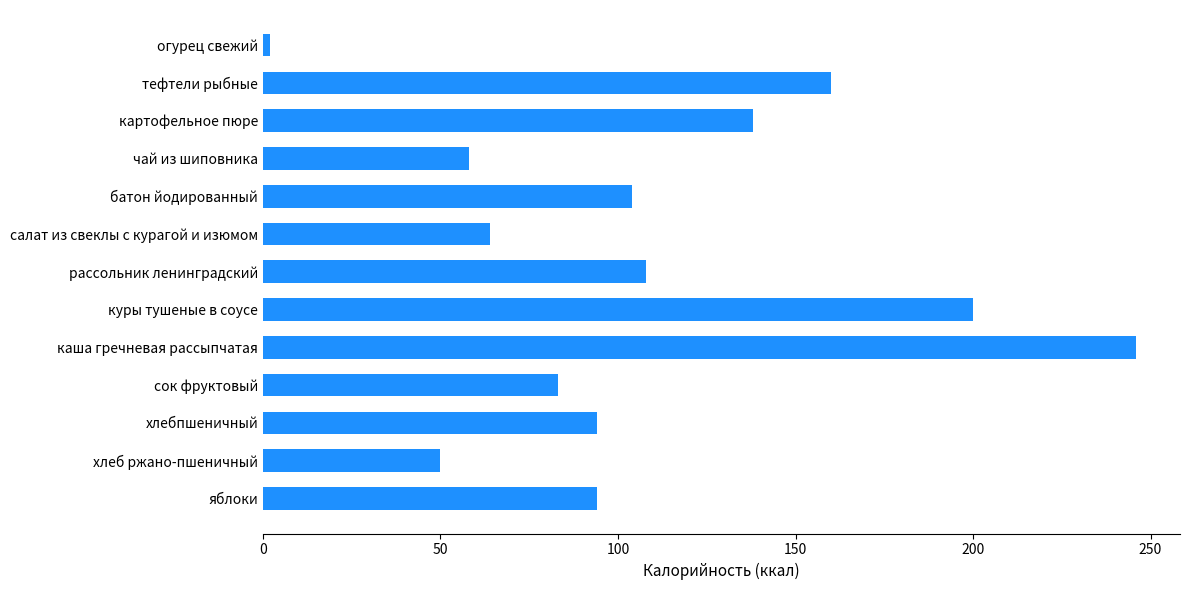

What is the average value?

108